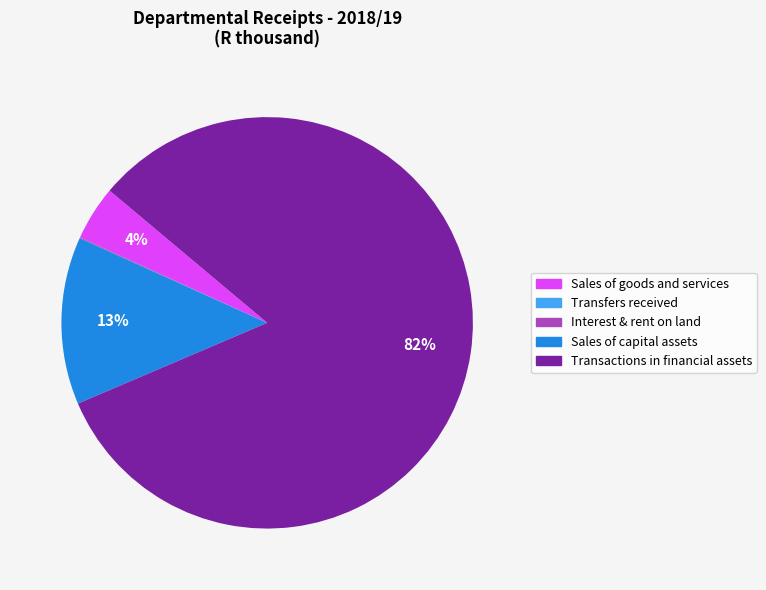

Does Sales of capital assets account for over 50% of the chart?

No